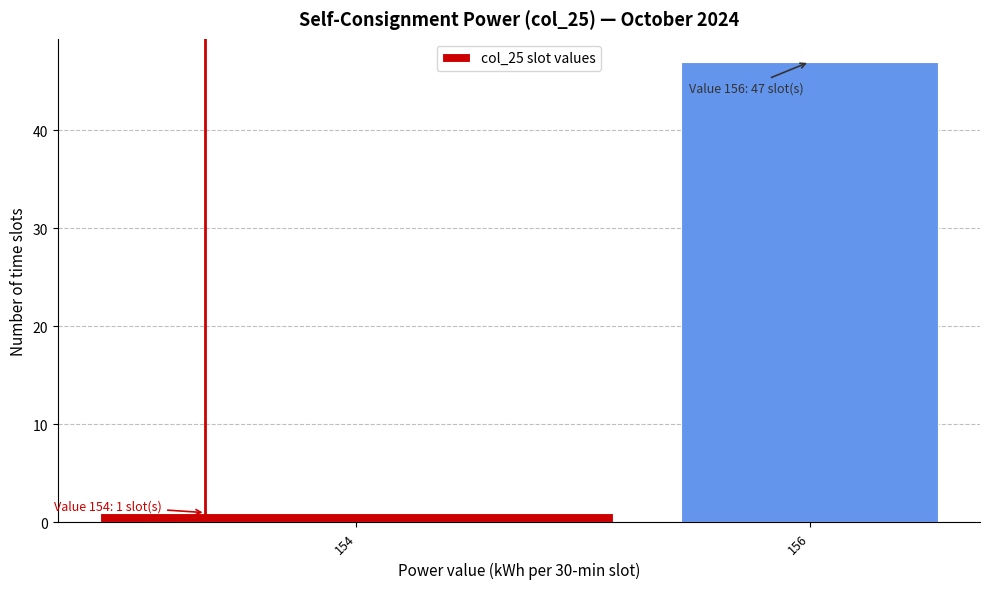

Reading left to right, transcribe all the data shown in this chart.

1	47